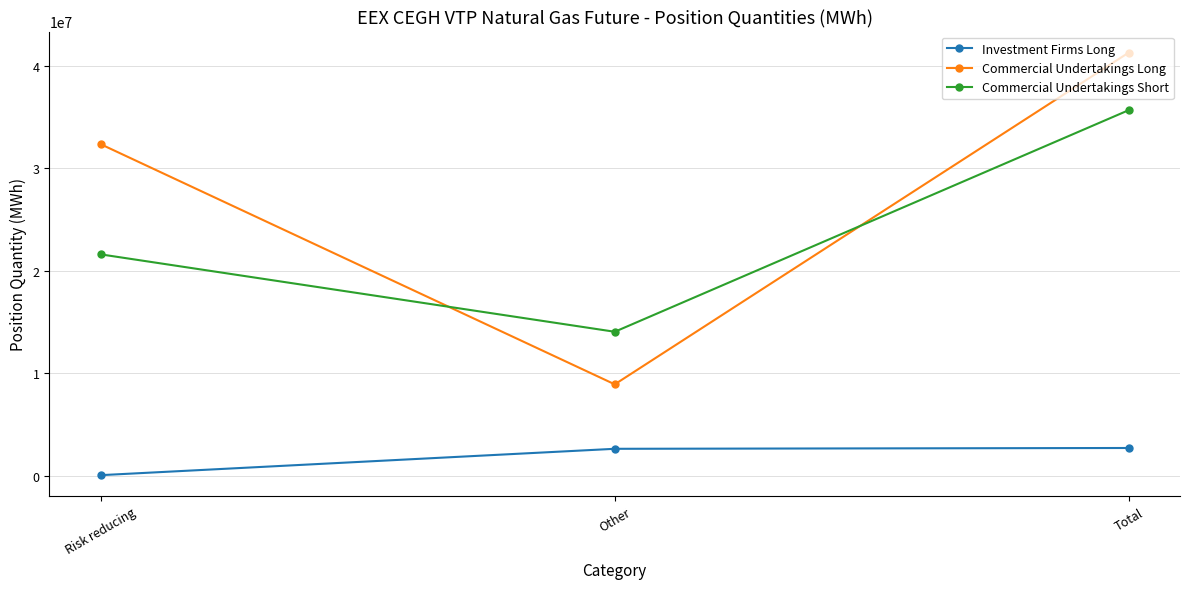

What is the label of the 1st point from the right?

Total